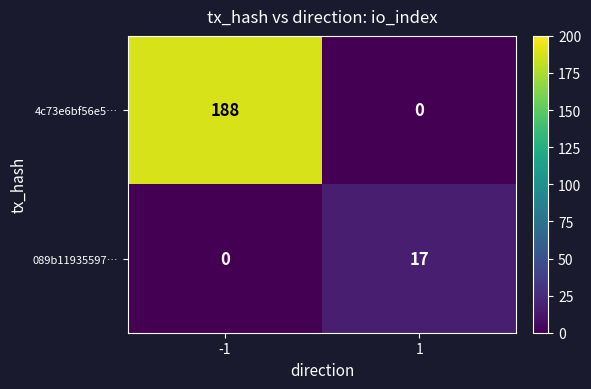

Reading left to right, list all the values displayed in this chart.

4c73e6bf56e5…: 188	0
089b11935597…: 0	17